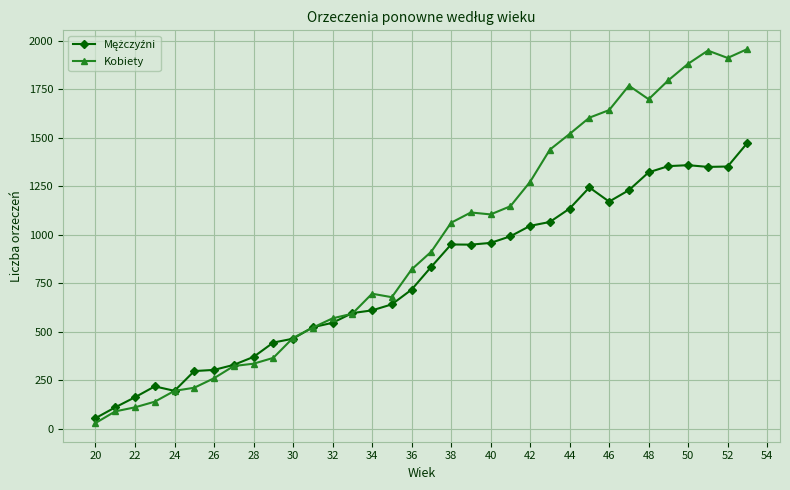

Which series has the largest range (max minus min)?

Kobiety